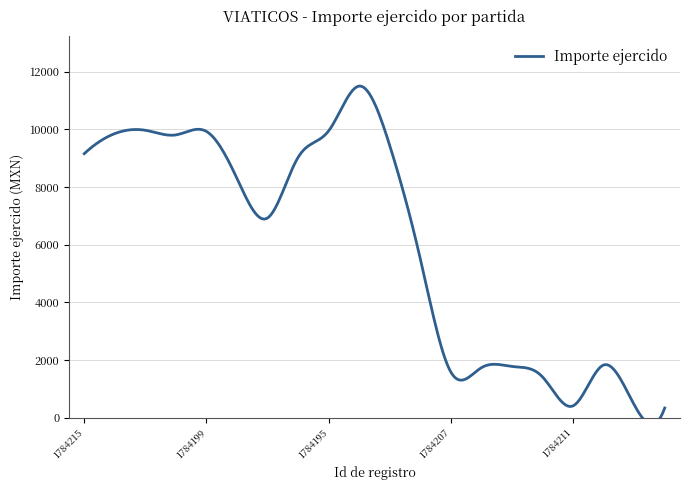

List the labels in order of value, largest first.

1784205, 1784201, 1784195, 1784199, 1784202, 1784200, 1784204, 1784215, 1784196, 1784198, 1784197, 1784203, 1784210, 1784213, 1784206, 1784207, 1784212, 1784209, 1784211, 1784208